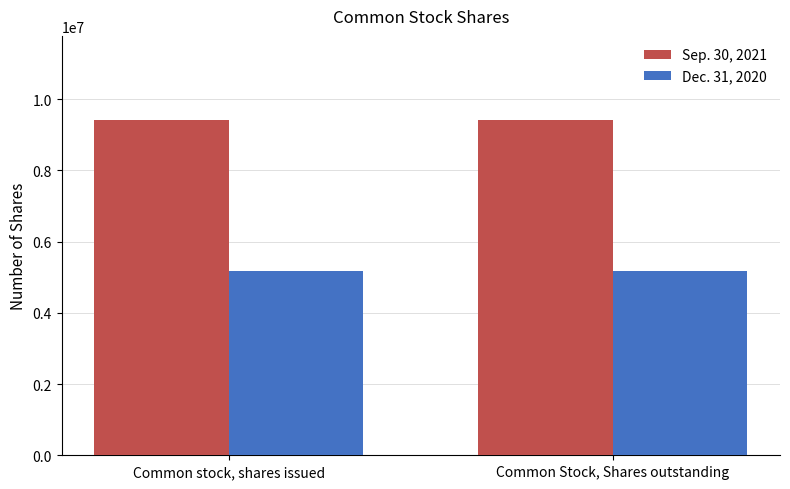

Which series has the largest total across all categories?

Sep. 30, 2021